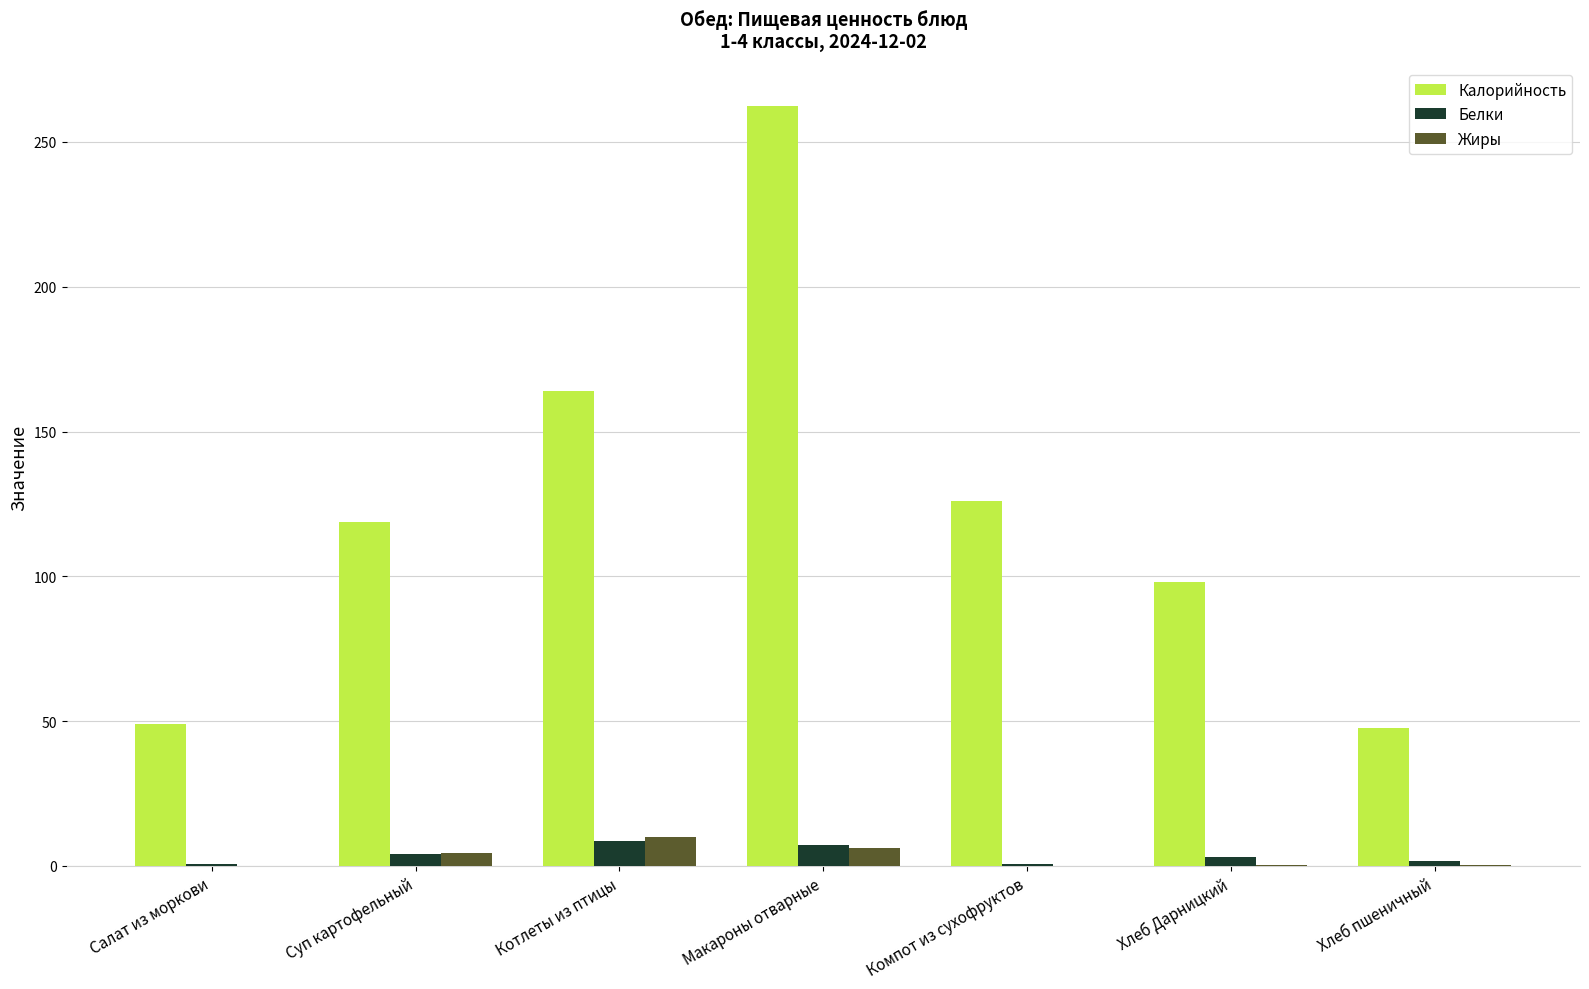

The value of Калорийность at Компот из сухофруктов is 207.3. True or false?

False